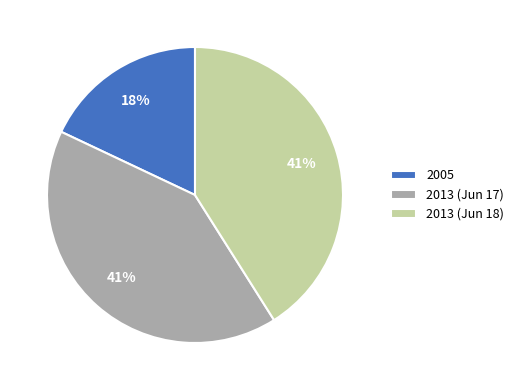

How many segments does this pie chart have?

3